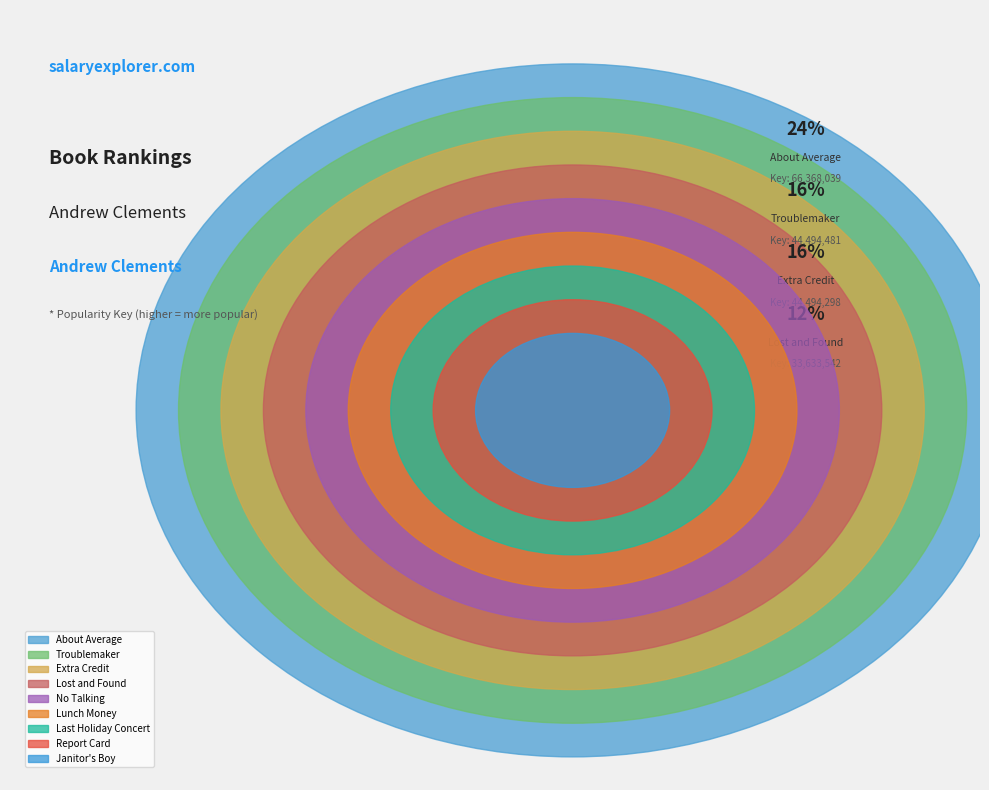

Is there a majority slice in this chart?

No